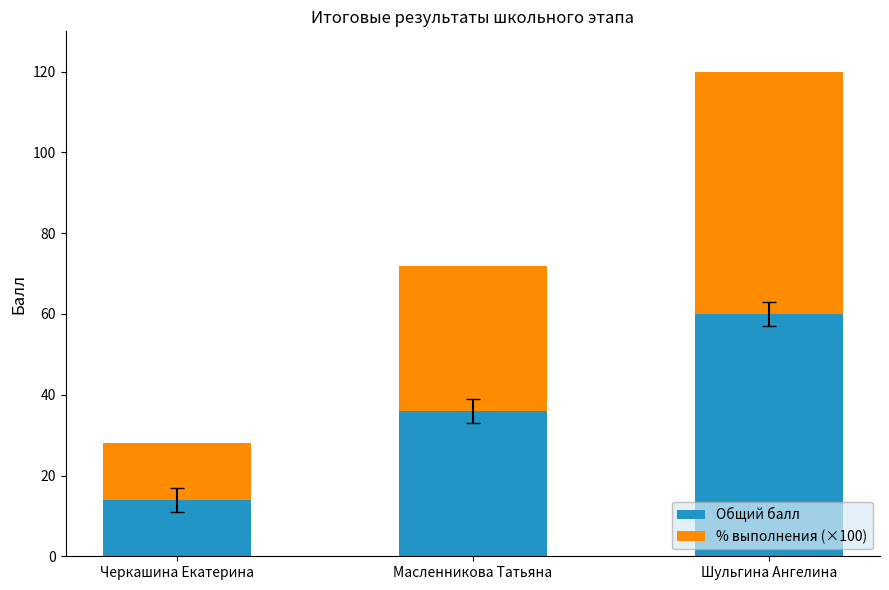

Reading right to left, transcribe the values for Общий балл.

60	36	14